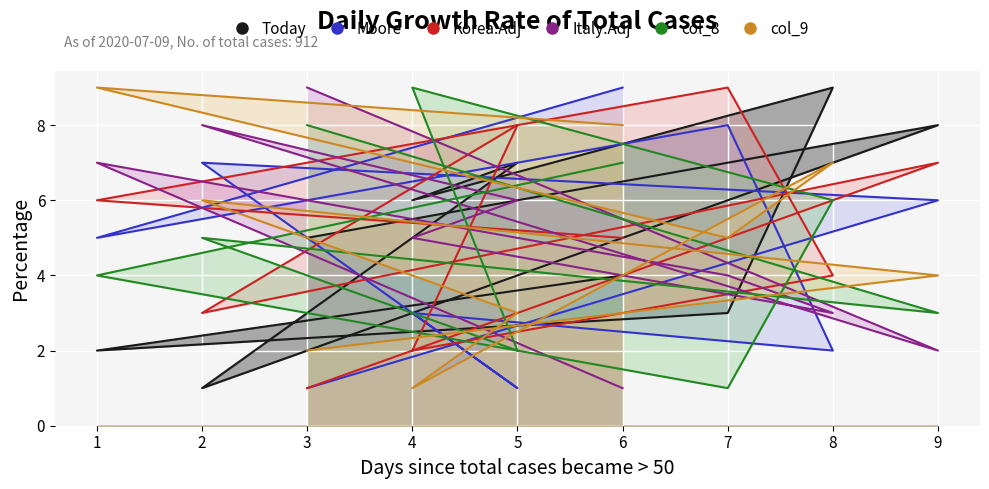

True or false: col_8 has a value of 5 at 1.

False